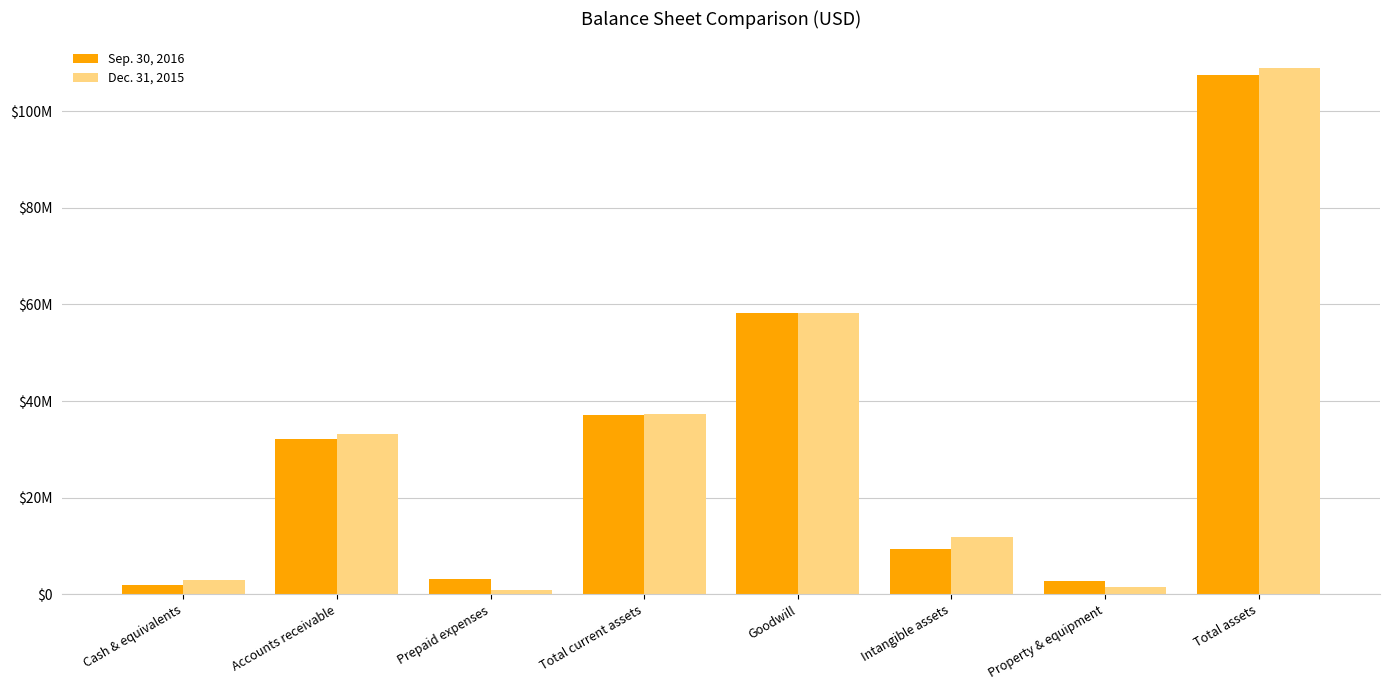

What is the average value of the Sep. 30, 2016 series?

31529901